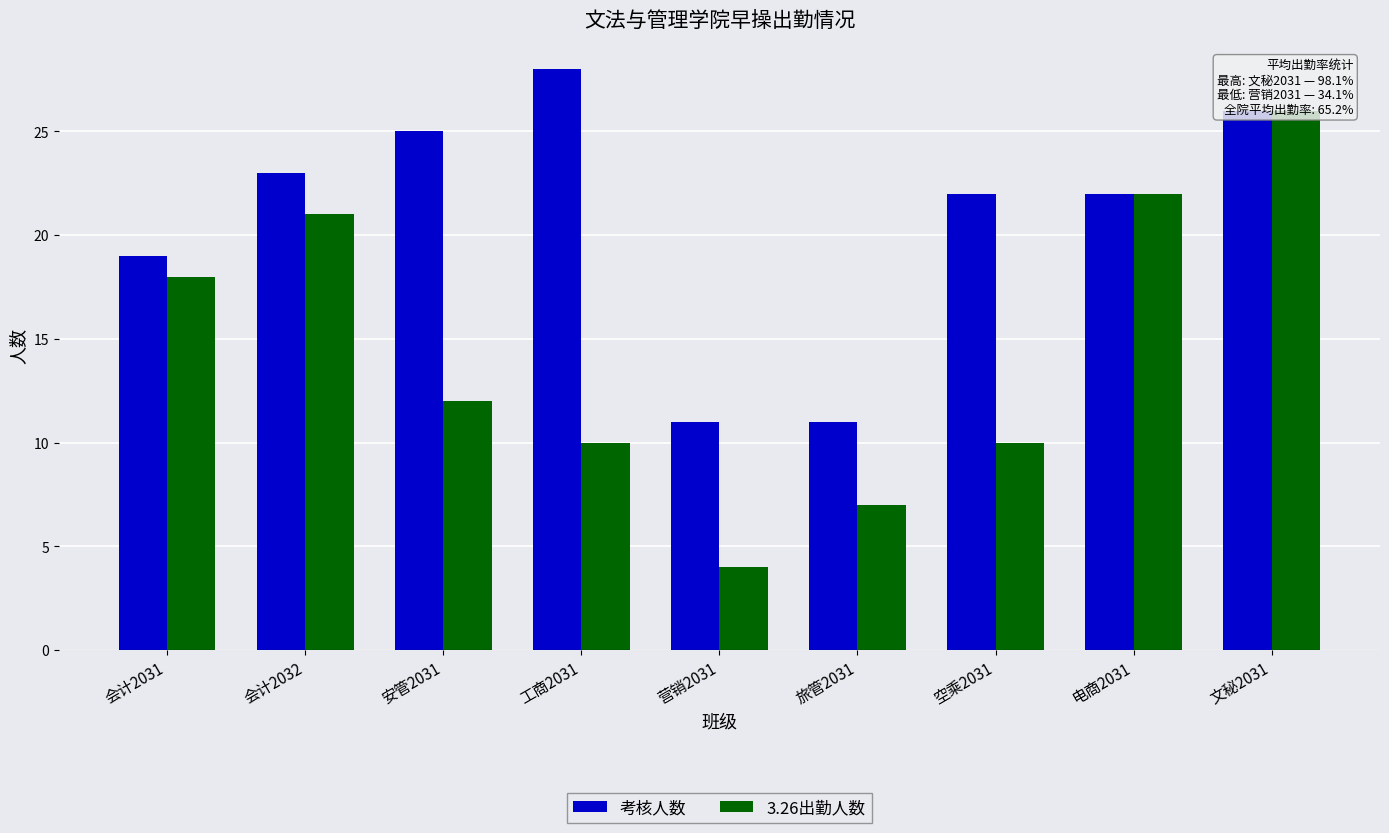

What is the difference between the 考核人数 values at 电商2031 and 会计2032?

1